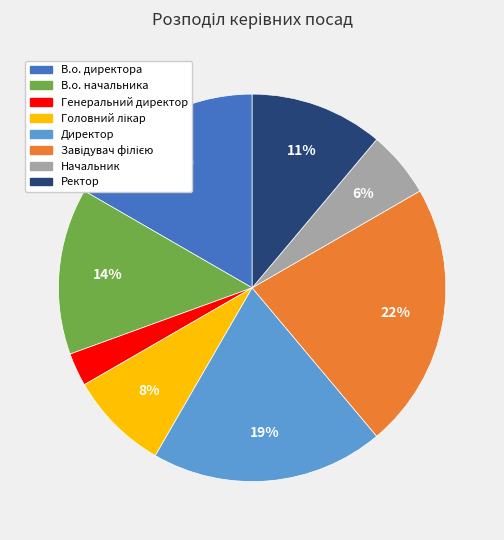

To the nearest percent, what is the average slice percentage?

12%